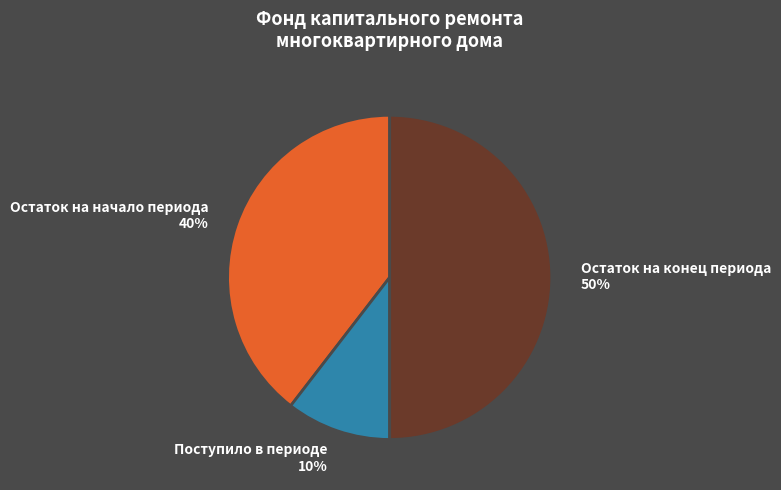

Rank the categories by value from lowest to highest.

Поступило в периоде, Остаток на начало периода, Остаток на конец периода